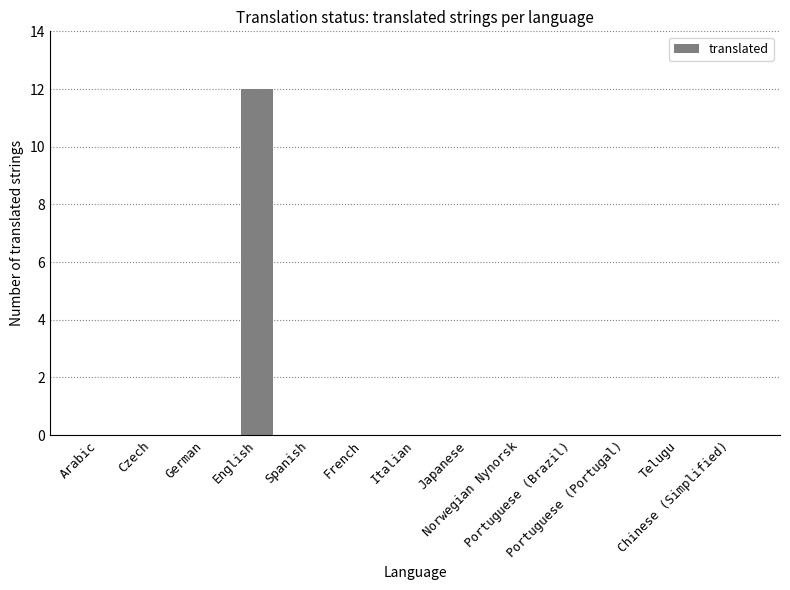

Are the bars grouped side by side (vs. stacked)?

No